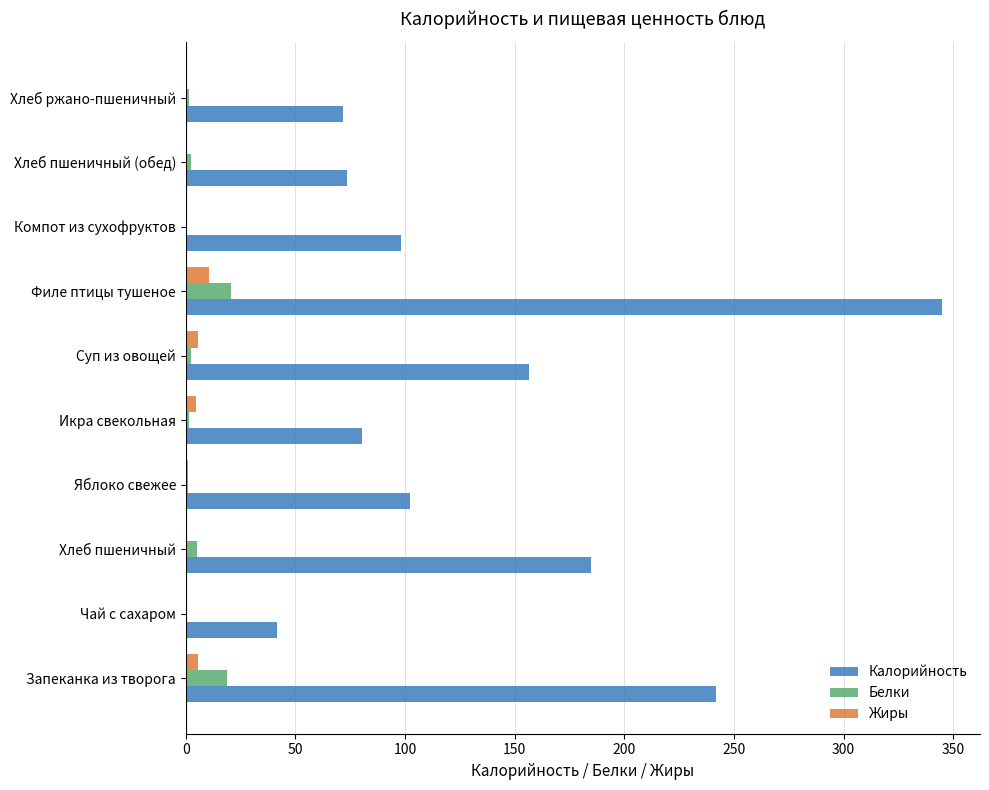

Which category has the highest value in the Жиры series?

Филе птицы тушеное